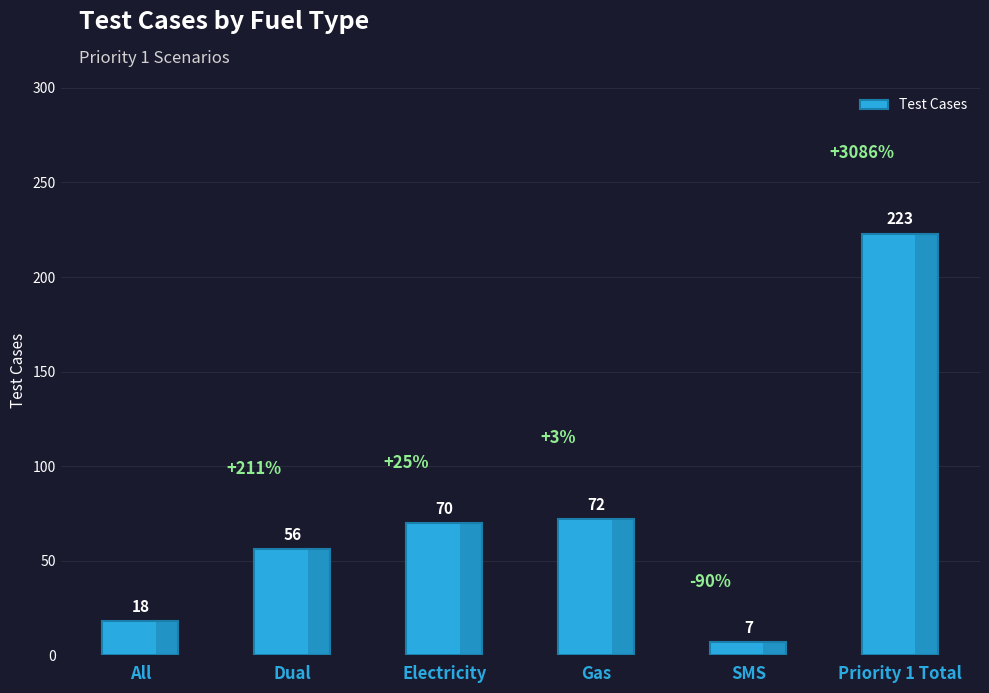

At which label is the value closest to 115?

Gas